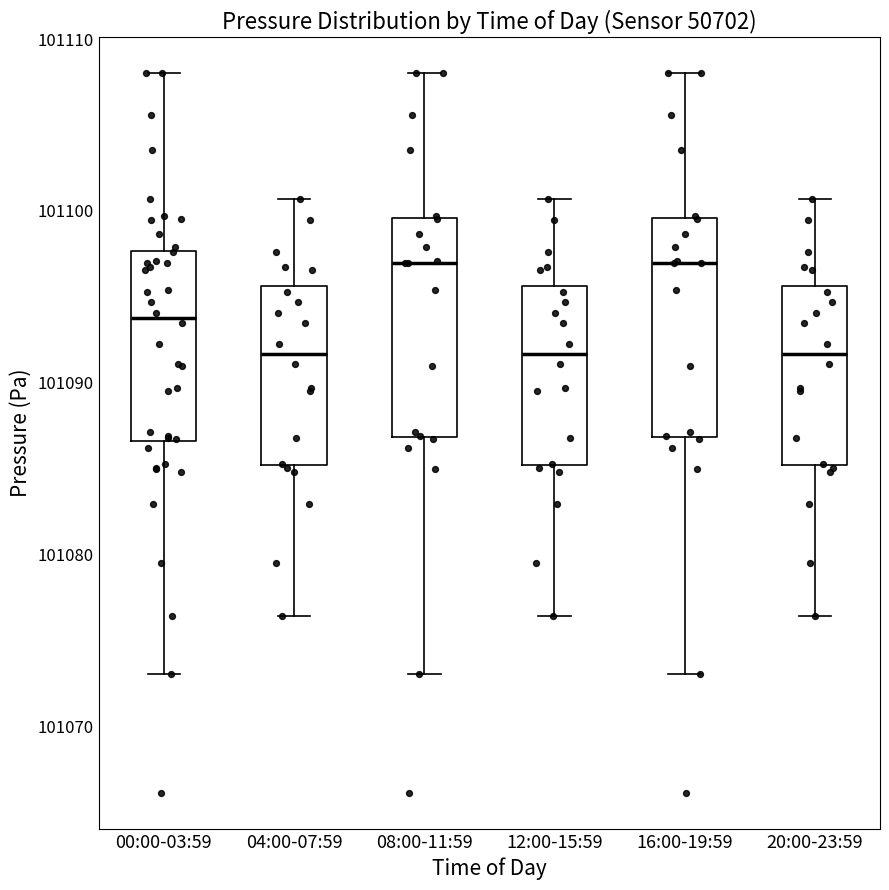

Reading left to right, transcribe this box plot: for each box, give where its median line is, the range the box spans, and where its two whiskers end, as read against the y-axis. The values are not printed on the chart, so give them approximately, as read against the axis.

00:00-03:59: median 101094, box 101087 to 101098, whiskers 101073 to 101108
04:00-07:59: median 101092, box 101085 to 101096, whiskers 101076 to 101101
08:00-11:59: median 101097, box 101087 to 101100, whiskers 101073 to 101108
12:00-15:59: median 101092, box 101085 to 101096, whiskers 101076 to 101101
16:00-19:59: median 101097, box 101087 to 101100, whiskers 101073 to 101108
20:00-23:59: median 101092, box 101085 to 101096, whiskers 101076 to 101101